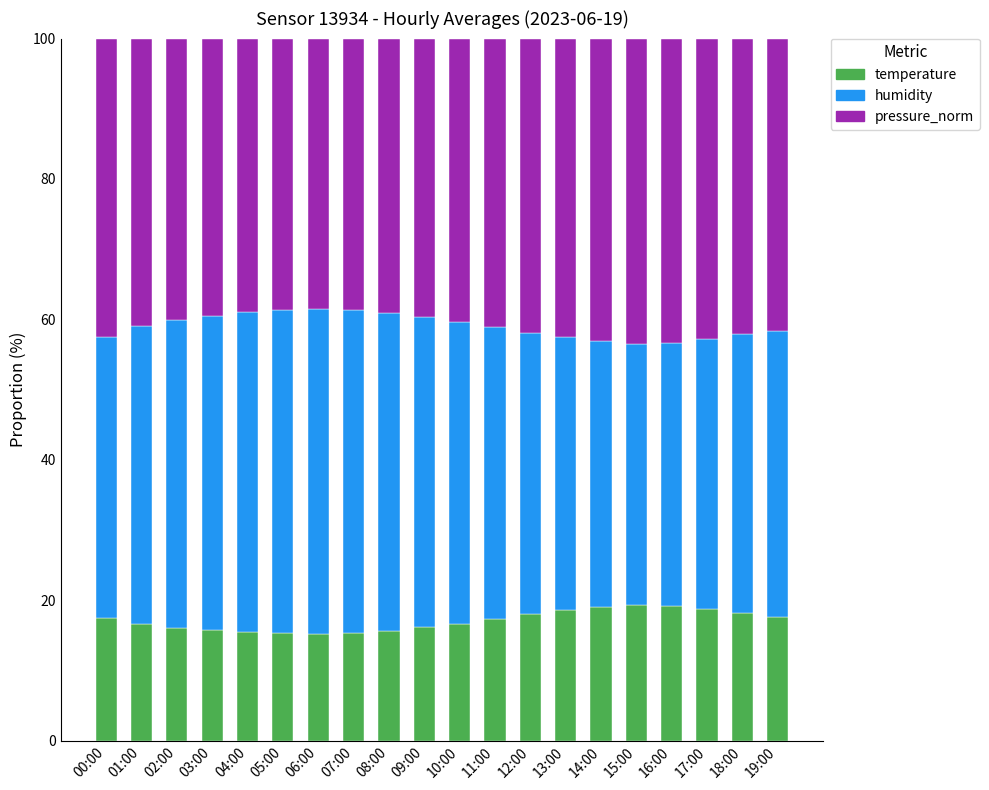

Count the number of categories in the chart.

20